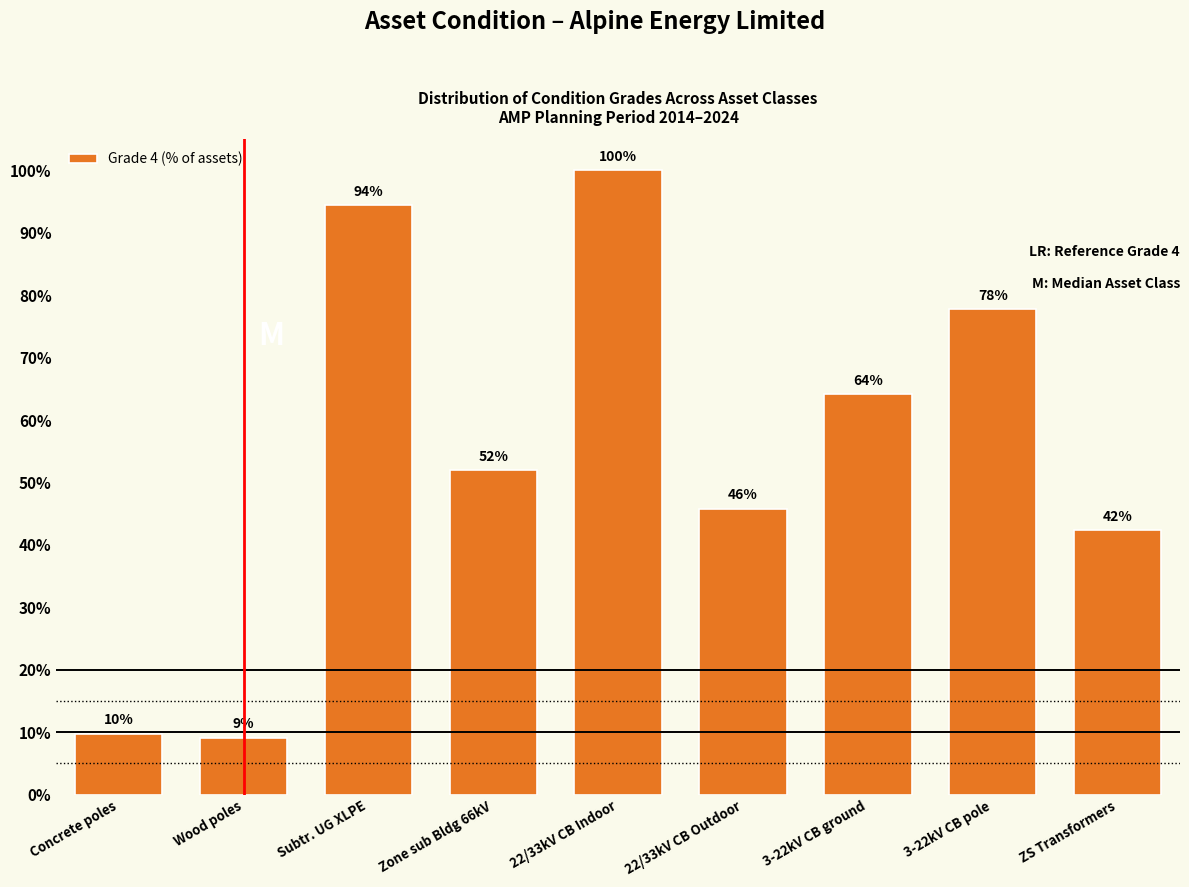

Does the chart contain any negative values?

No